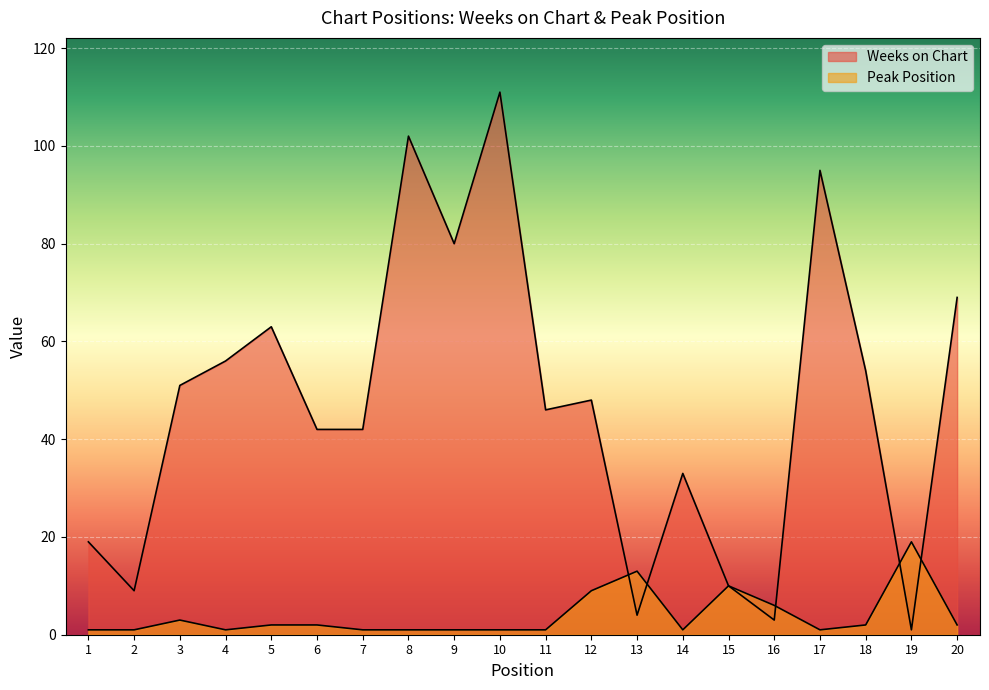

Which category has the lowest value in the Weeks on Chart series?

19